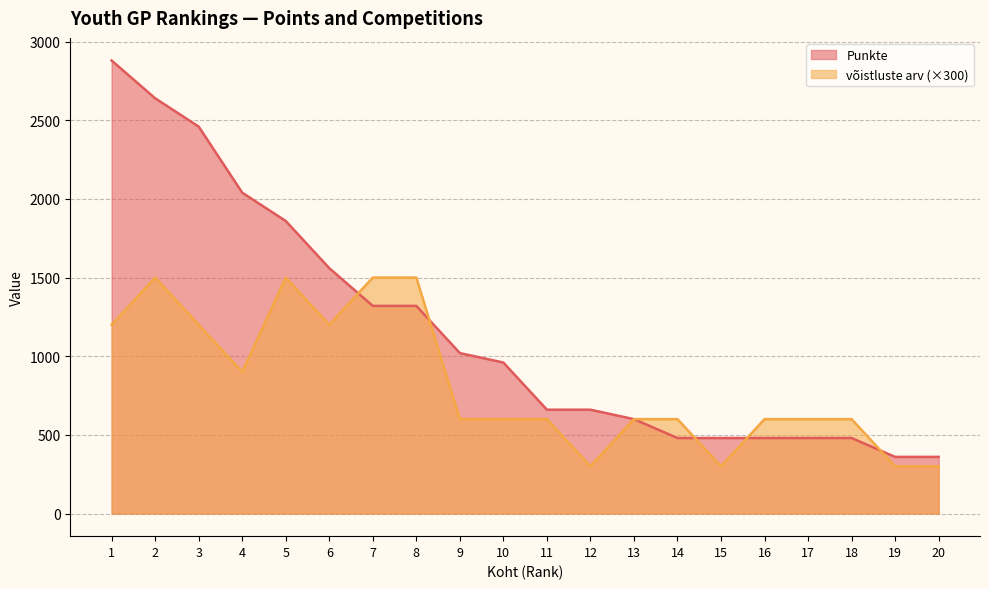

Which series changed the most between 9 and 20?

Punkte